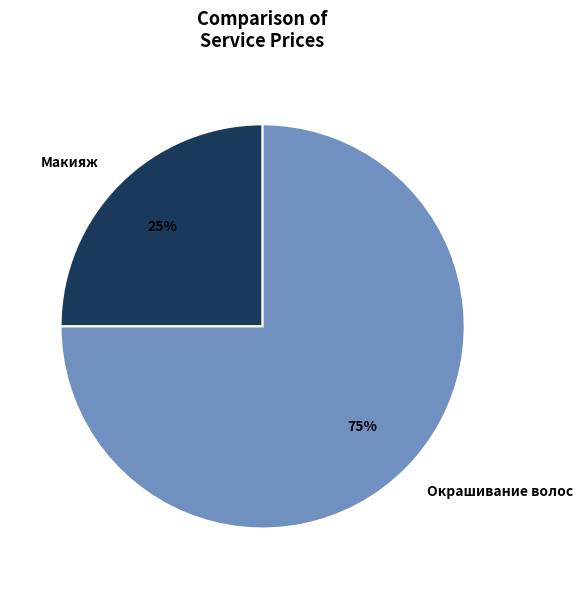

Is Окрашивание волос the majority of the pie?

Yes